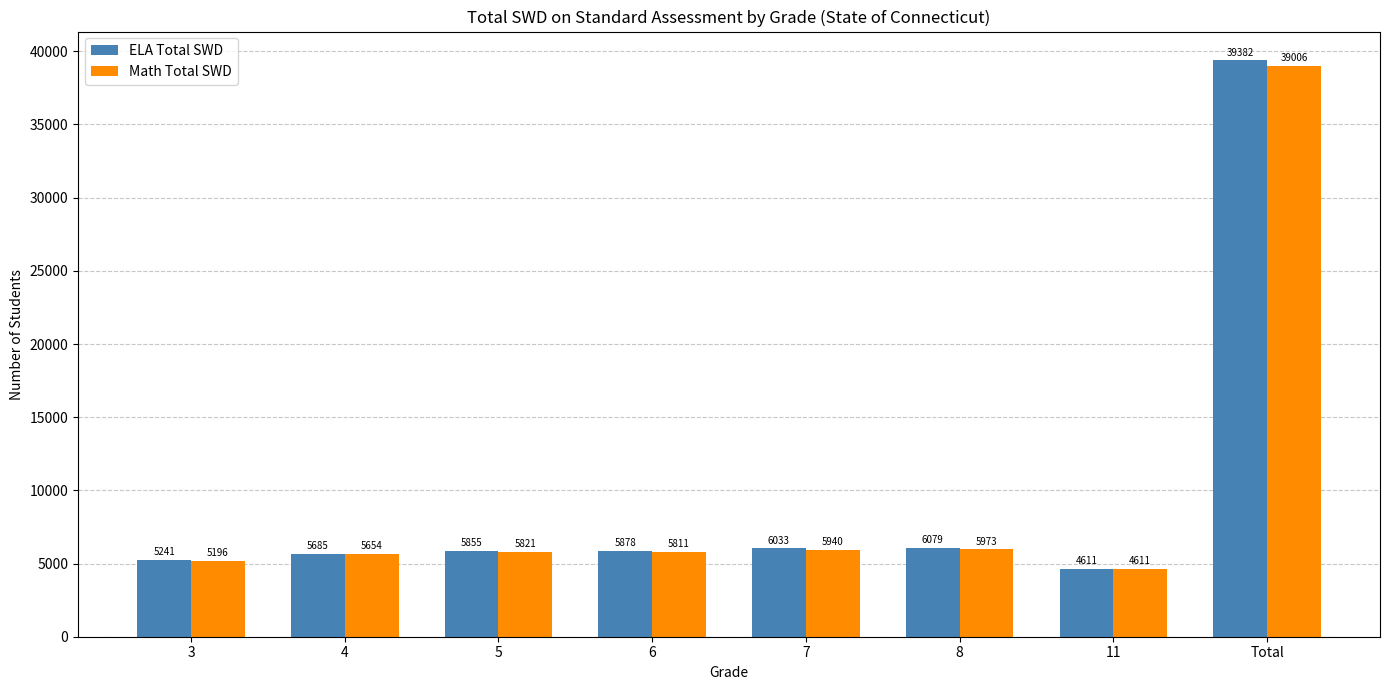

The ELA Total SWD series shows 5878 at 6. True or false?

True